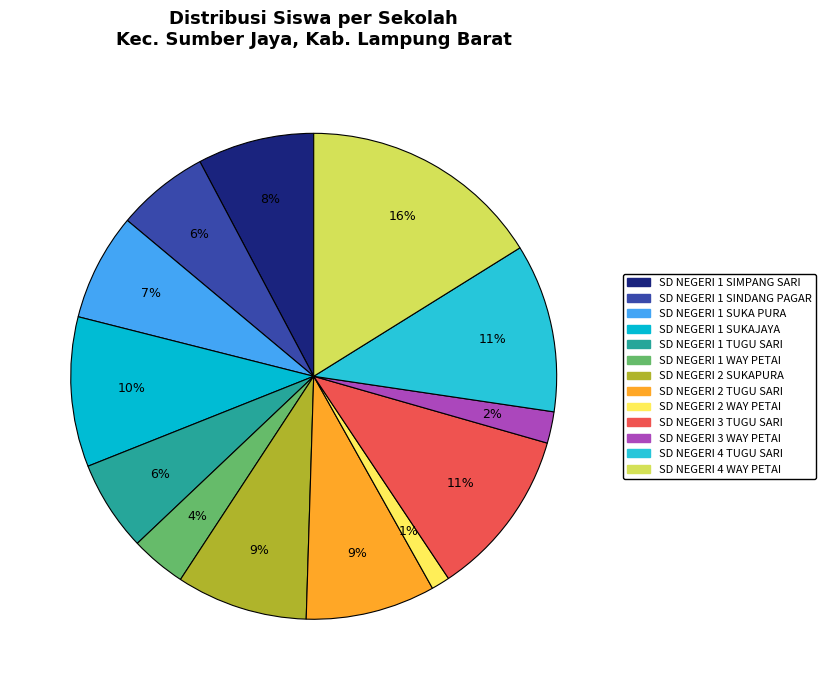

How many segments does this pie chart have?

13